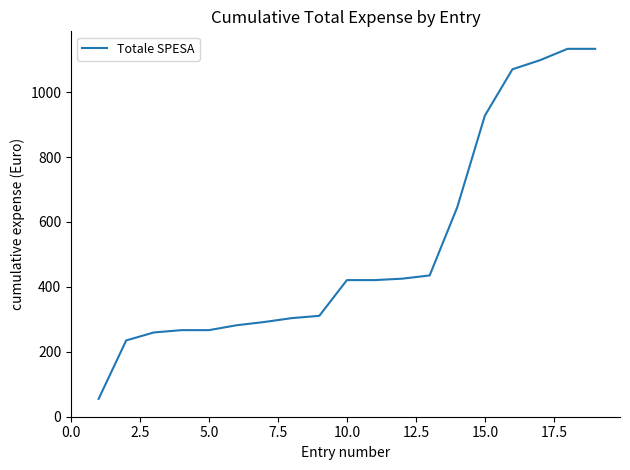

What is the difference between the maximum and minimum values?

1078.2